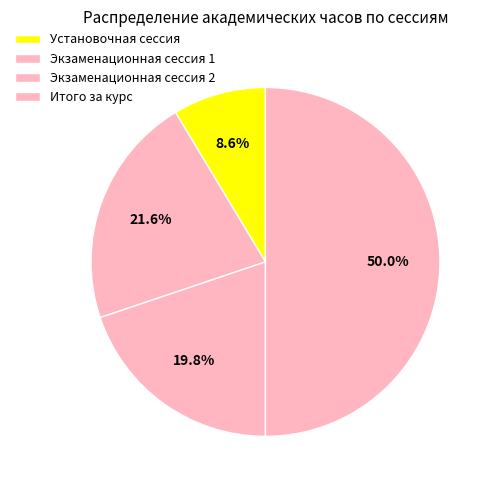

Rank the categories by value from highest to lowest.

Итого за курс, Экзаменационная сессия 1, Экзаменационная сессия 2, Установочная сессия